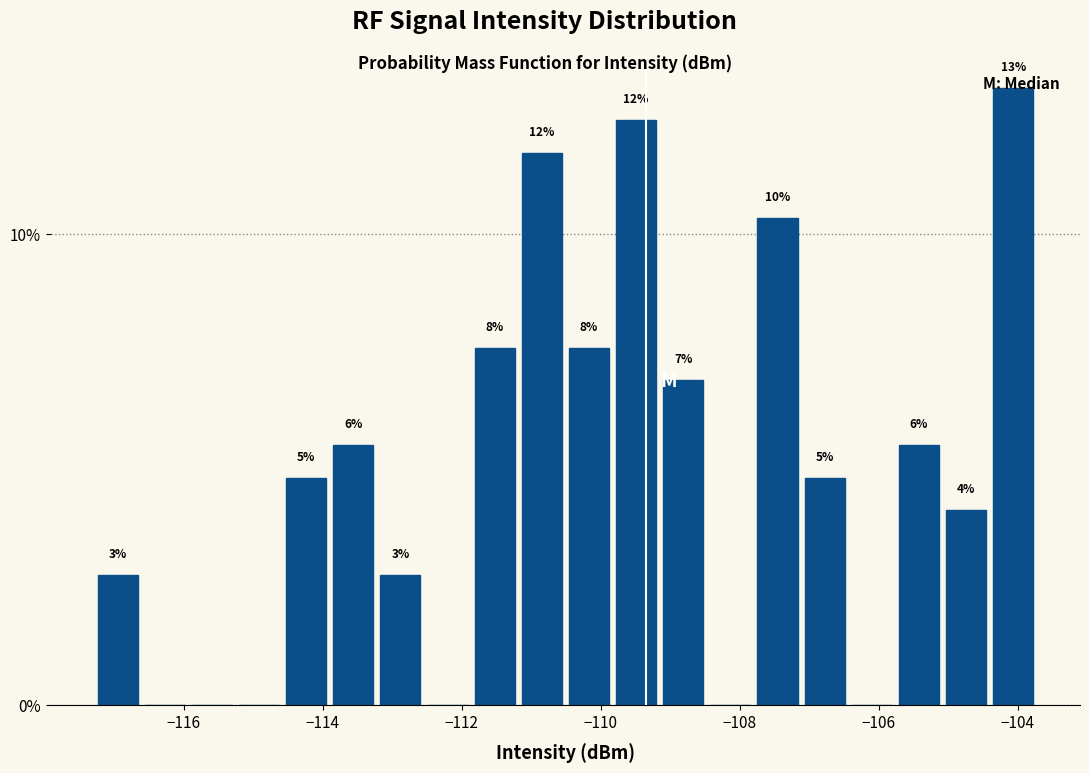

Read against the x-axis, roughly where is the centre of the tallest bar?

-104.0